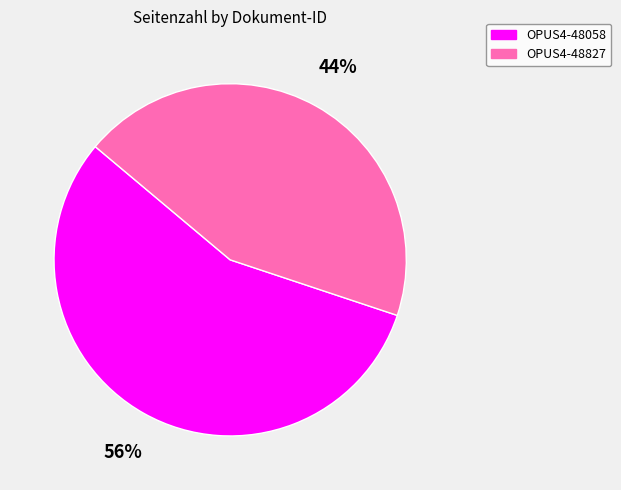

Is it true that OPUS4-48058 is 56% of the pie?

True